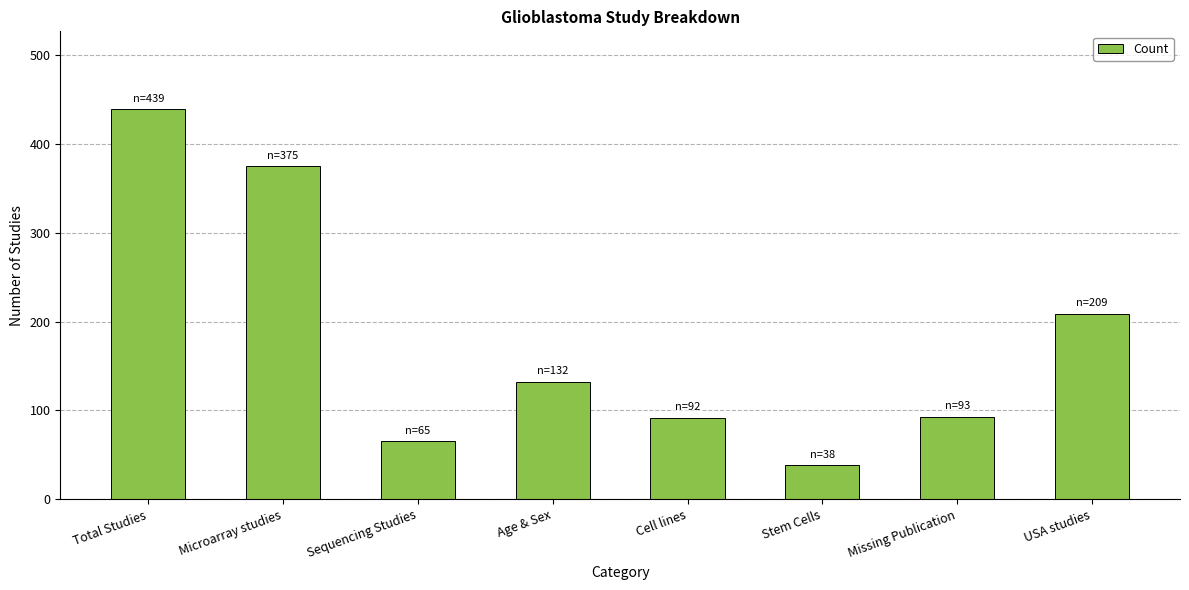

What is the value of the 1st bar from the left?

439